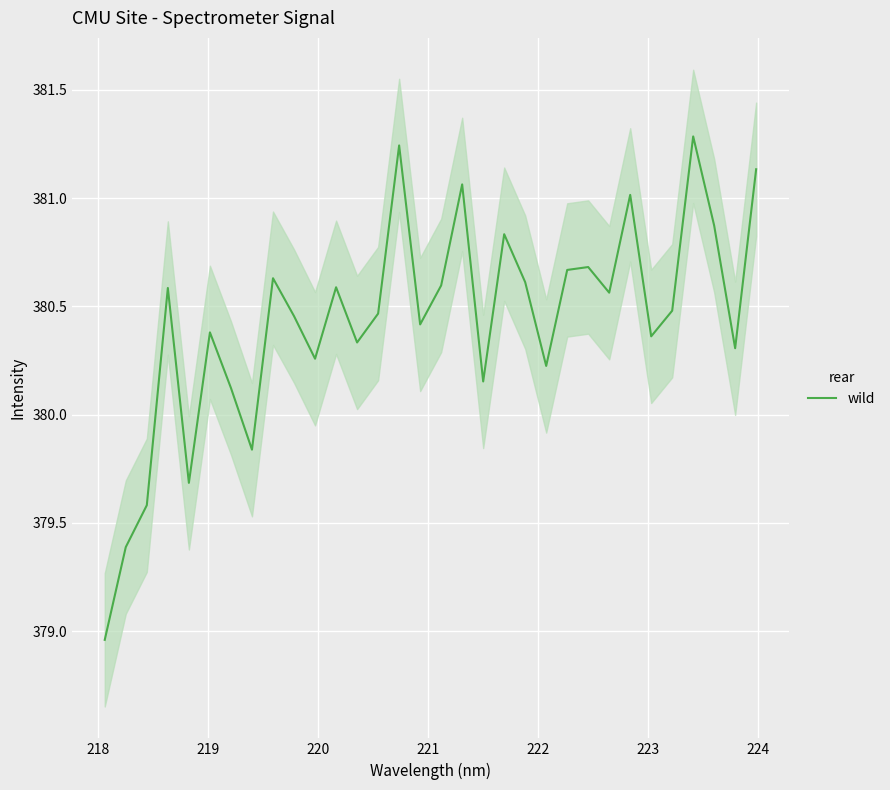

Is this an area chart (filled region under the line)?

No